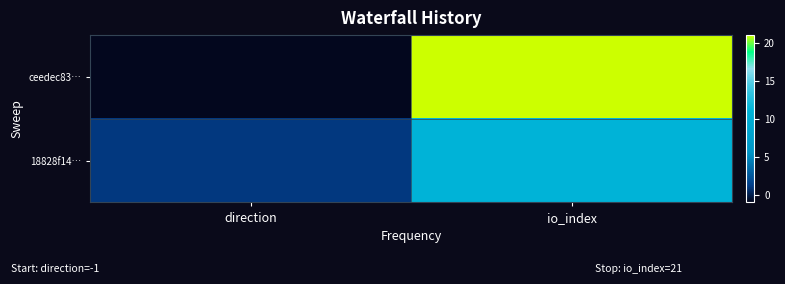

List the series in order of their peak value, highest first.

ceedec83…, 18828f14…